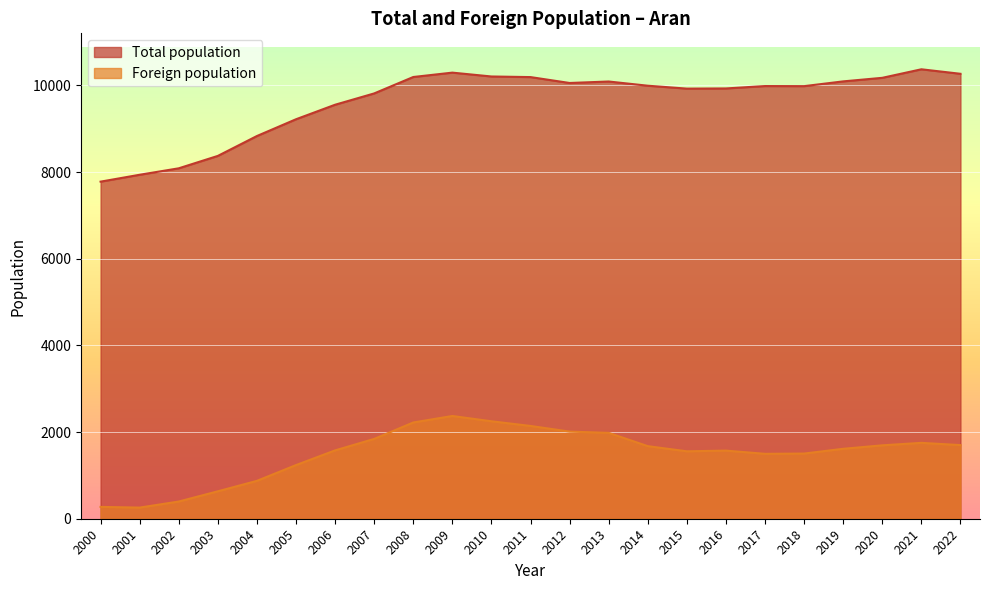

What is the sum of the Foreign population values at 2011 and 2017?

3639